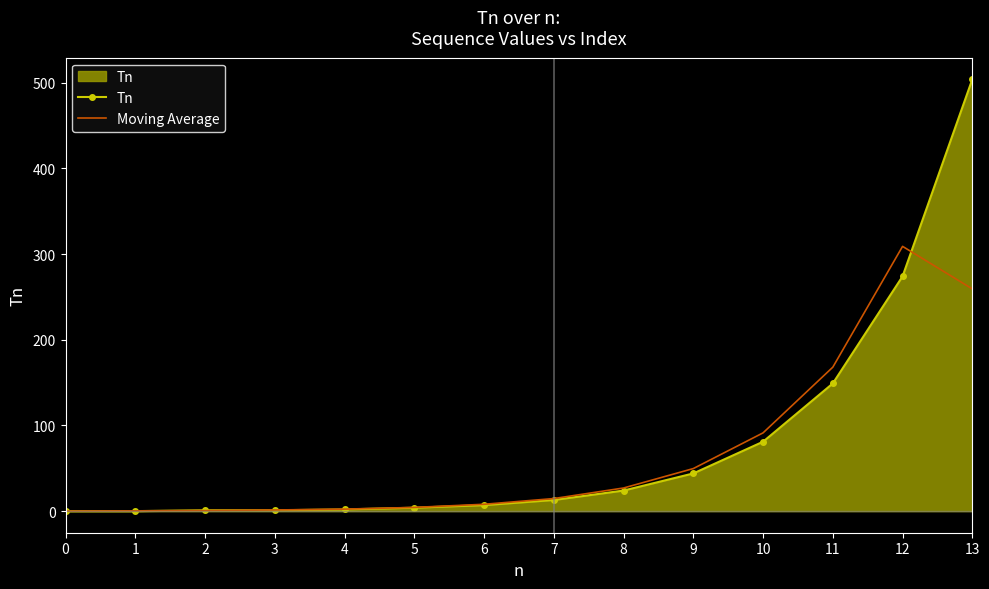

What is the maximum value for Moving Average?

309.0